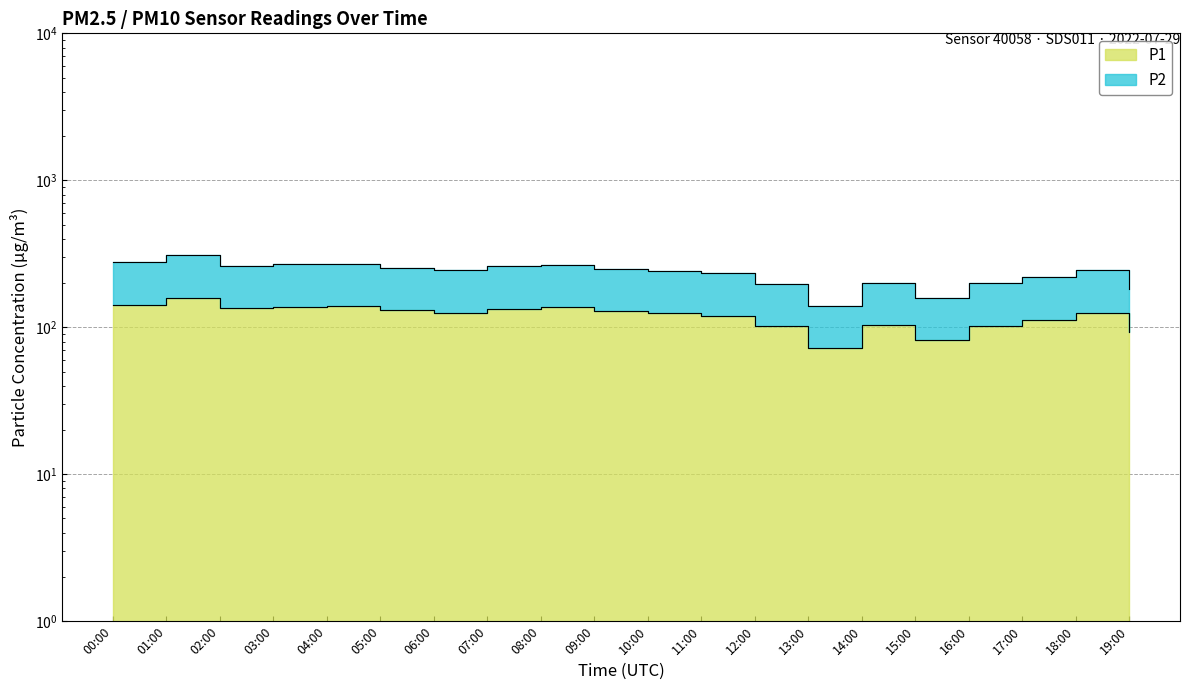

Count the number of categories in the chart.

20